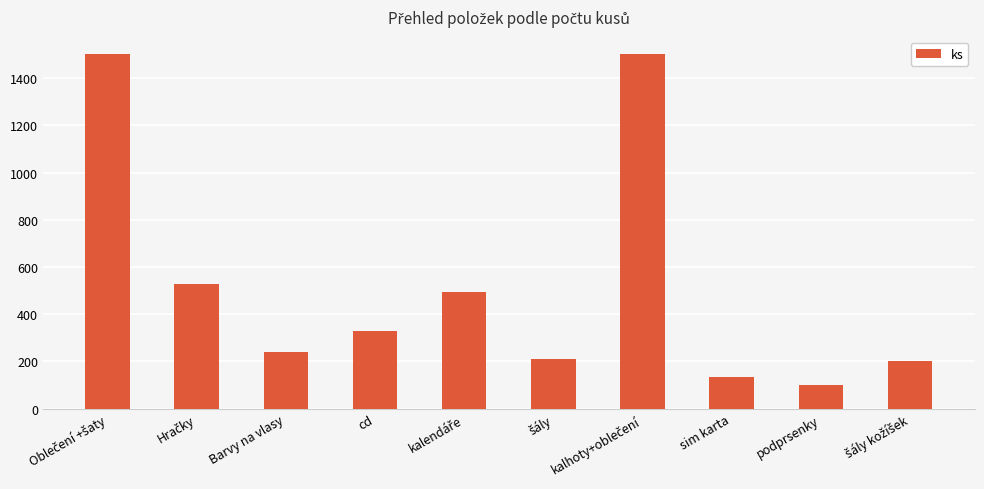

Which label corresponds to the smallest value in the chart?

podprsenky